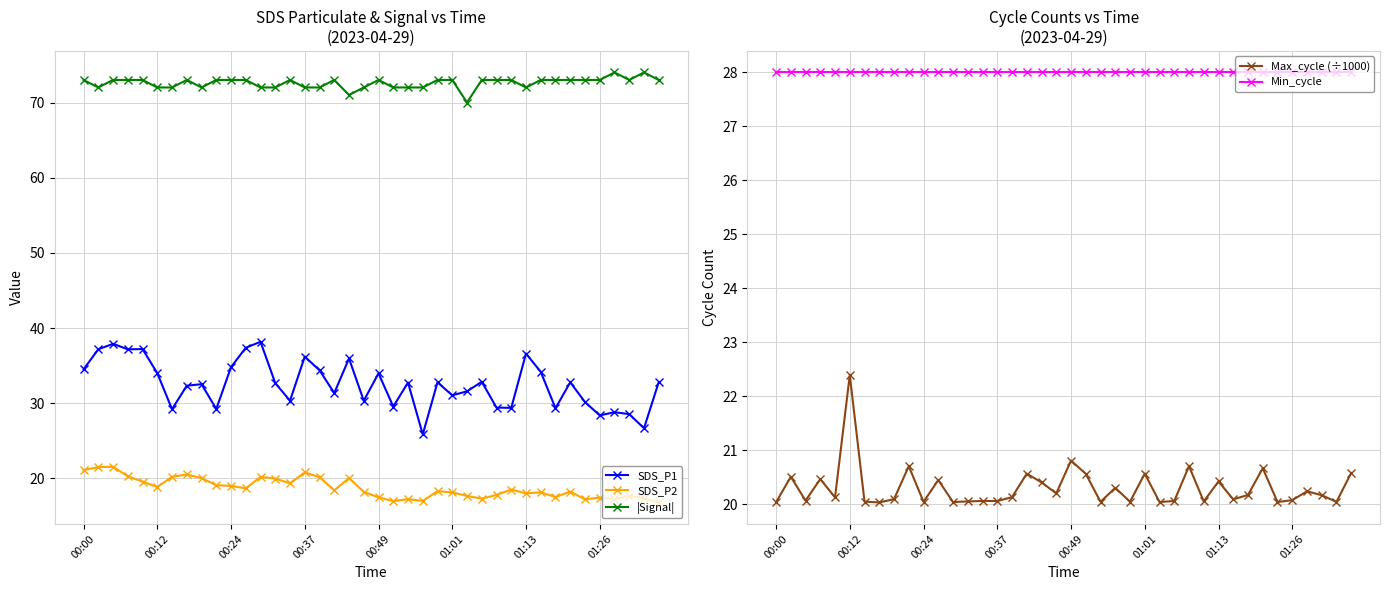

Reading left to right, list all the values displayed in this chart.

SDS_P1: 34.5	37.2	37.9	37.2	37.2	34.0	29.2	32.3	32.5	29.2	34.8	37.4	38.2	32.7	30.3	36.2	34.4	31.4	36.0	30.3	34.0	29.6	32.8	25.9	32.8	31.1	31.6	32.9	29.4	29.4	36.6	34.2	29.3	32.8	30.1	28.4	28.8	28.6	26.7	32.8
SDS_P2: 21.1	21.5	21.6	20.3	19.6	18.9	20.2	20.5	20.0	19.1	19.0	18.7	20.2	20.0	19.3	20.8	20.1	18.4	20.1	18.2	17.5	17.0	17.2	17.0	18.3	18.1	17.7	17.3	17.8	18.5	18.0	18.1	17.5	18.2	17.2	17.4	17.2	17.7	17.4	16.8
|Signal|: 73.0	72.0	73.0	73.0	73.0	72.0	72.0	73.0	72.0	73.0	73.0	73.0	72.0	72.0	73.0	72.0	72.0	73.0	71.0	72.0	73.0	72.0	72.0	72.0	73.0	73.0	70.0	73.0	73.0	73.0	72.0	73.0	73.0	73.0	73.0	73.0	74.0	73.0	74.0	73.0
Max_cycle (÷1000): 20.0	20.5	20.1	20.5	20.1	22.4	20.0	20.0	20.1	20.7	20.0	20.4	20.0	20.0	20.1	20.1	20.1	20.6	20.4	20.2	20.8	20.6	20.0	20.3	20.0	20.6	20.0	20.1	20.7	20.0	20.4	20.1	20.2	20.7	20.0	20.1	20.2	20.2	20.0	20.6
Min_cycle: 28.0	28.0	28.0	28.0	28.0	28.0	28.0	28.0	28.0	28.0	28.0	28.0	28.0	28.0	28.0	28.0	28.0	28.0	28.0	28.0	28.0	28.0	28.0	28.0	28.0	28.0	28.0	28.0	28.0	28.0	28.0	28.0	28.0	28.0	28.0	28.0	28.0	28.0	28.0	28.0